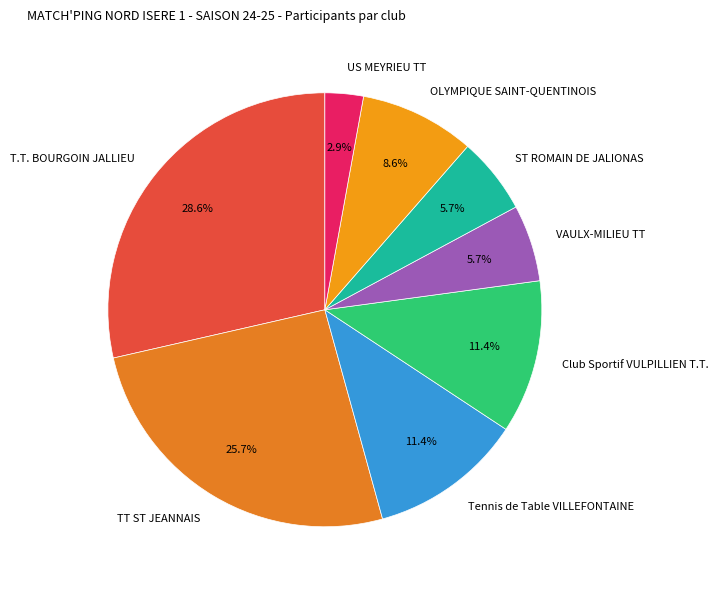

Does Club Sportif VULPILLIEN T.T. account for over 50% of the chart?

No